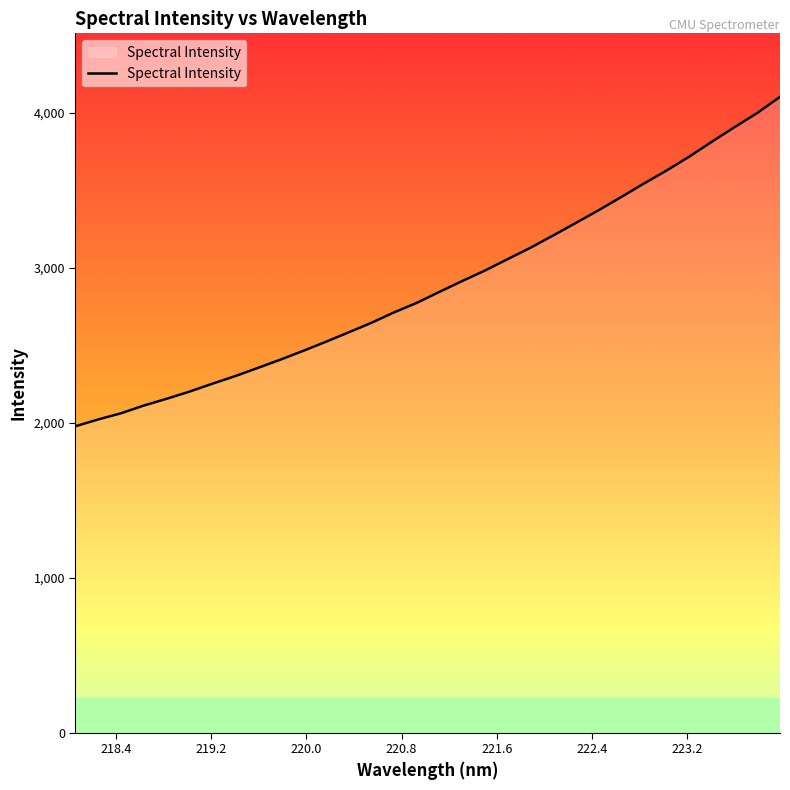

What is the minimum value shown in the chart?

1977.2